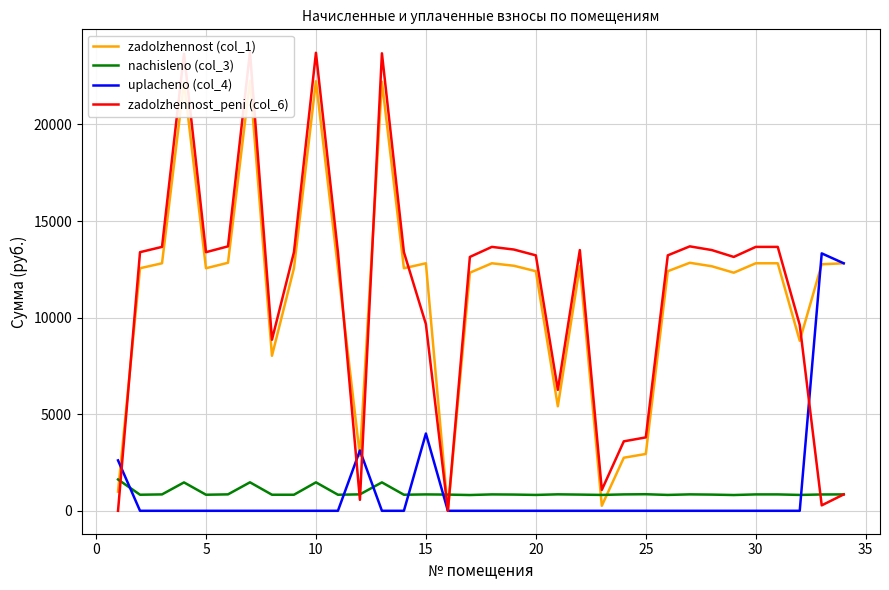

True or false: nachisleno (col_3) and uplacheno (col_4) intersect in this chart.

True